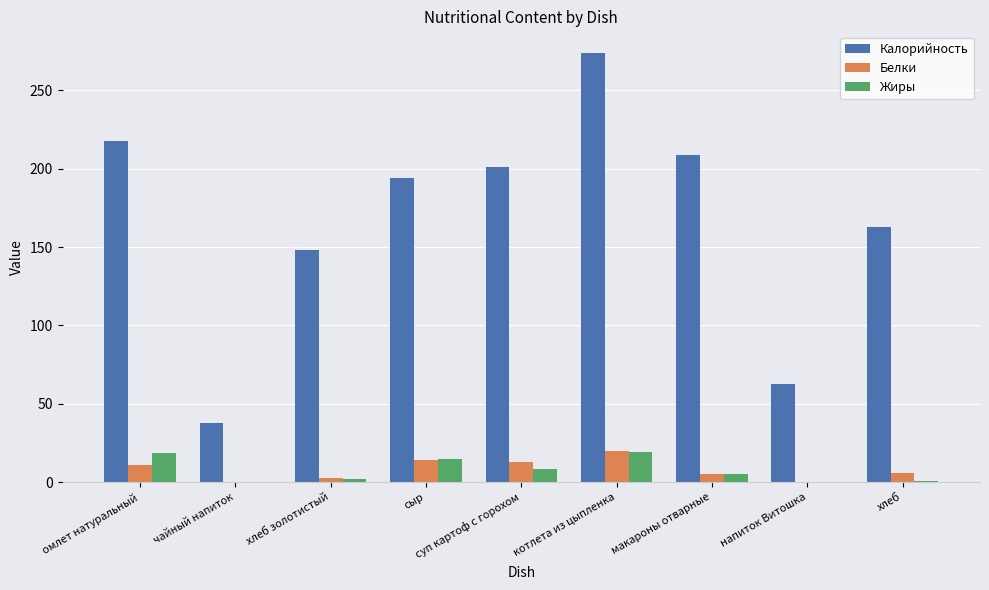

How many data points in Белки are above 5?

6